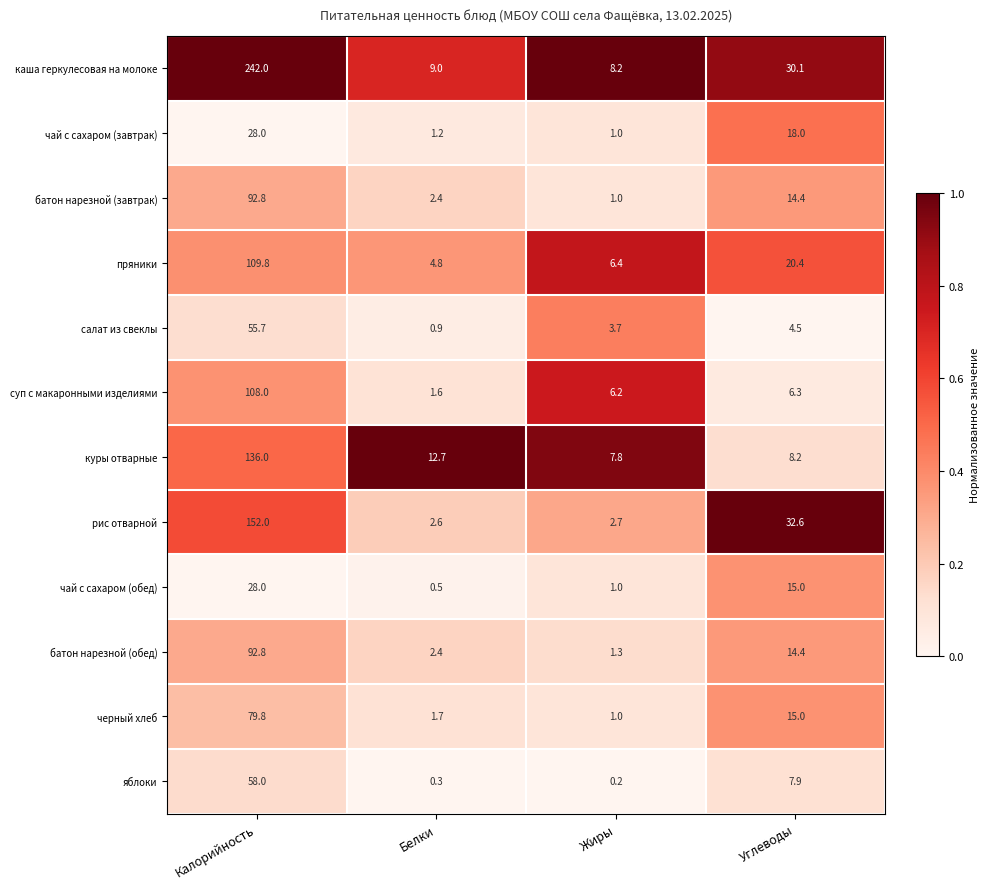

What is the difference between the каша геркулесовая на молоке values at Жиры and Углеводы?

21.9